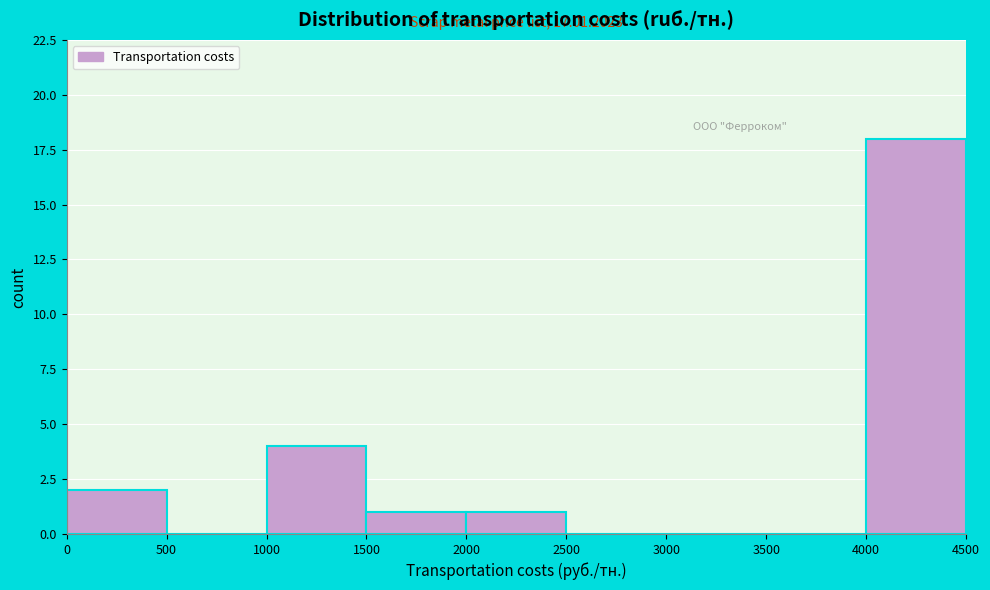

Over which range of the x-axis is the bar tallest?

4000 to 4500